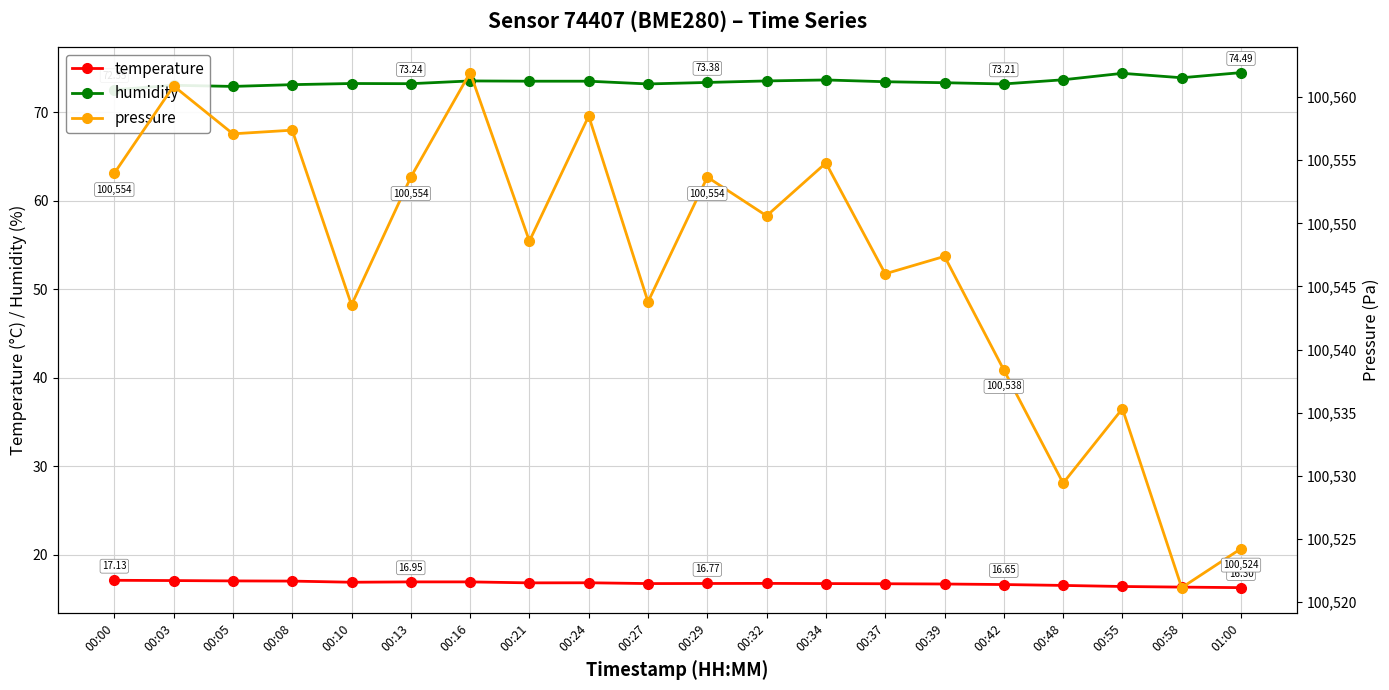

True or false: pressure has more than 2 points higher than both neighbors.

True